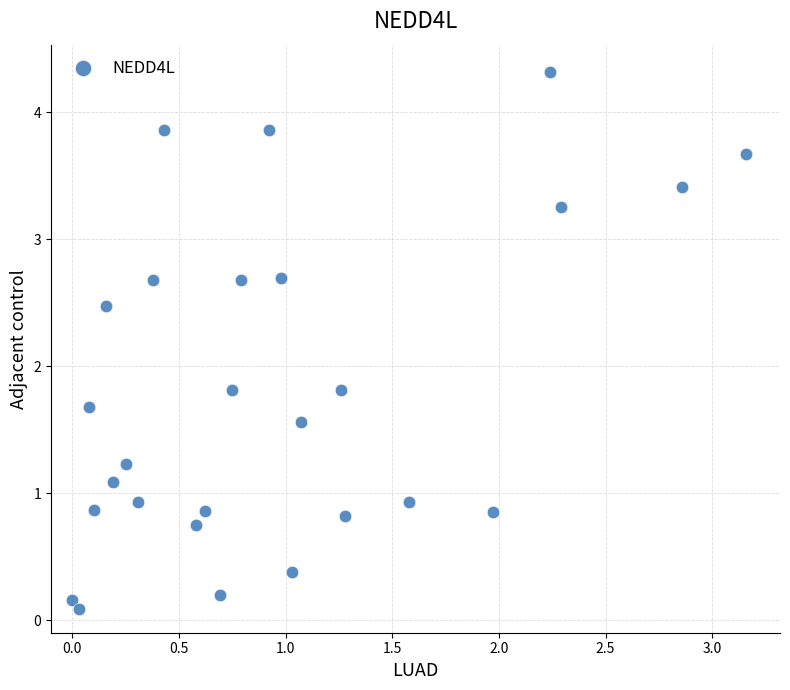

What is the range of Y values (max minus min)?

4.2